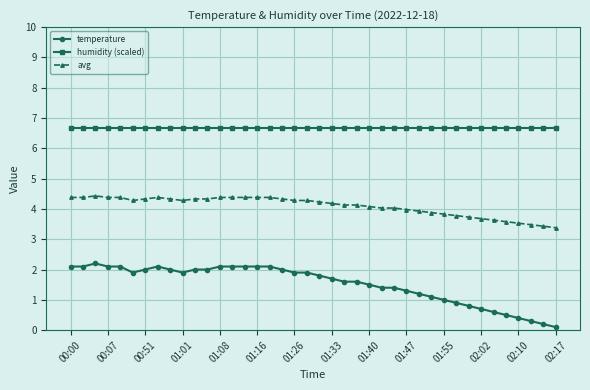

True or false: temperature and humidity (scaled) intersect in this chart.

False